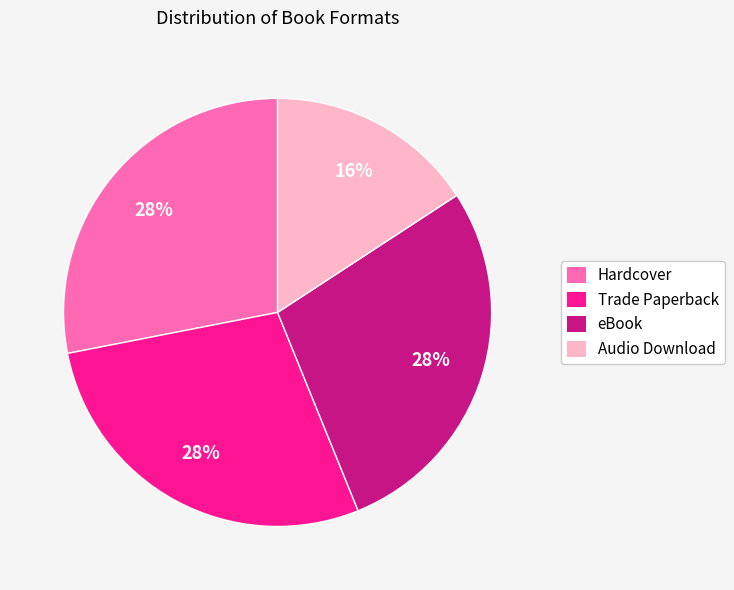

How many slices are in this pie chart?

4